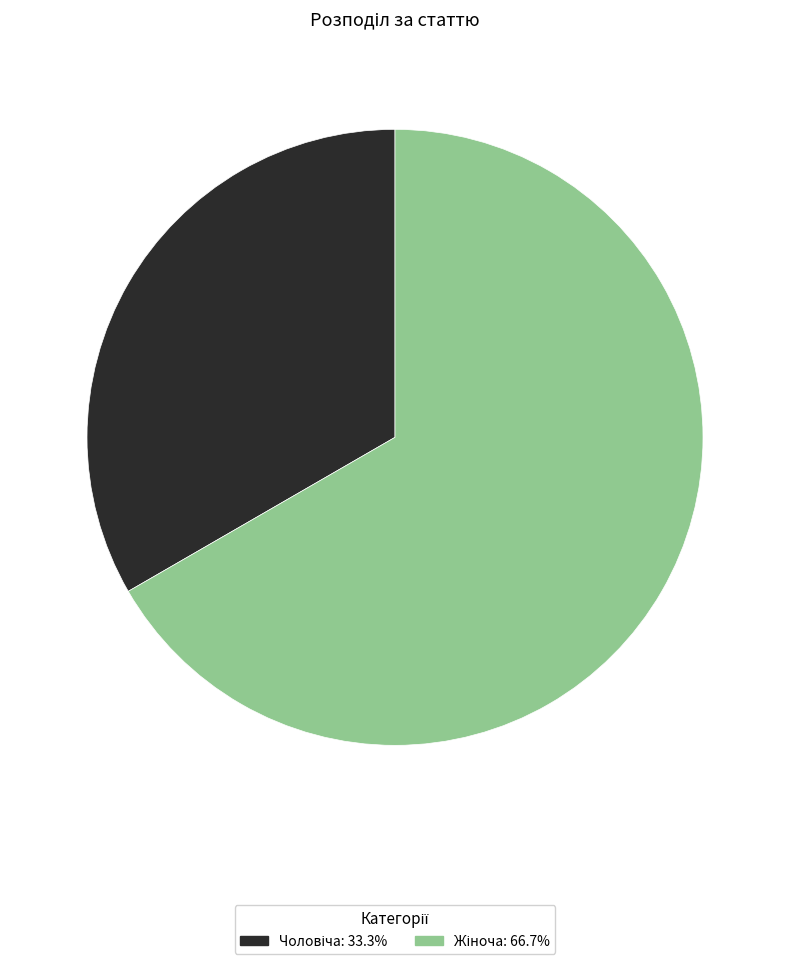

Does any single category account for the majority?

Yes